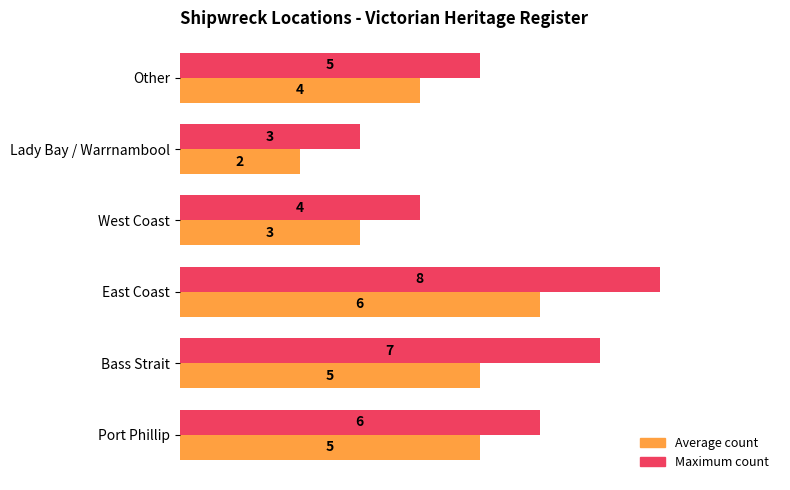

Which series has the widest spread of values?

Maximum count